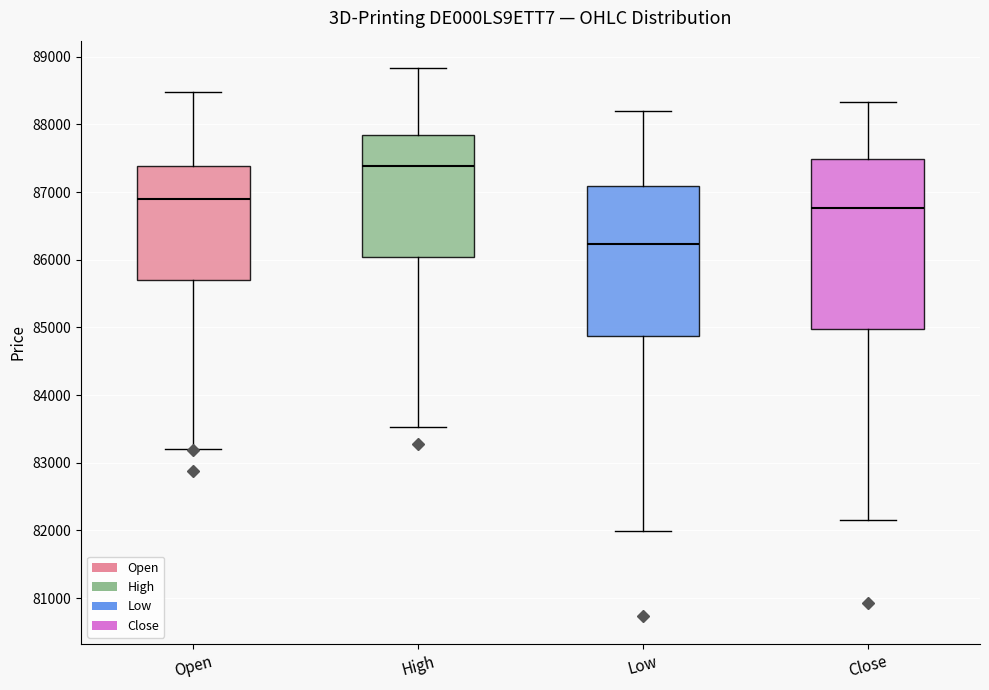

Reading left to right, transcribe this box plot: for each box, give where its median line is, the range the box spans, and where its two whiskers end, as read against the y-axis. The values are not printed on the chart, so give them approximately, as read against the axis.

Open: median 86900, box 85700 to 87400, whiskers 83200 to 88500
High: median 87400, box 86000 to 87800, whiskers 83500 to 88800
Low: median 86200, box 84900 to 87100, whiskers 82000 to 88200
Close: median 86800, box 85000 to 87500, whiskers 82100 to 88300